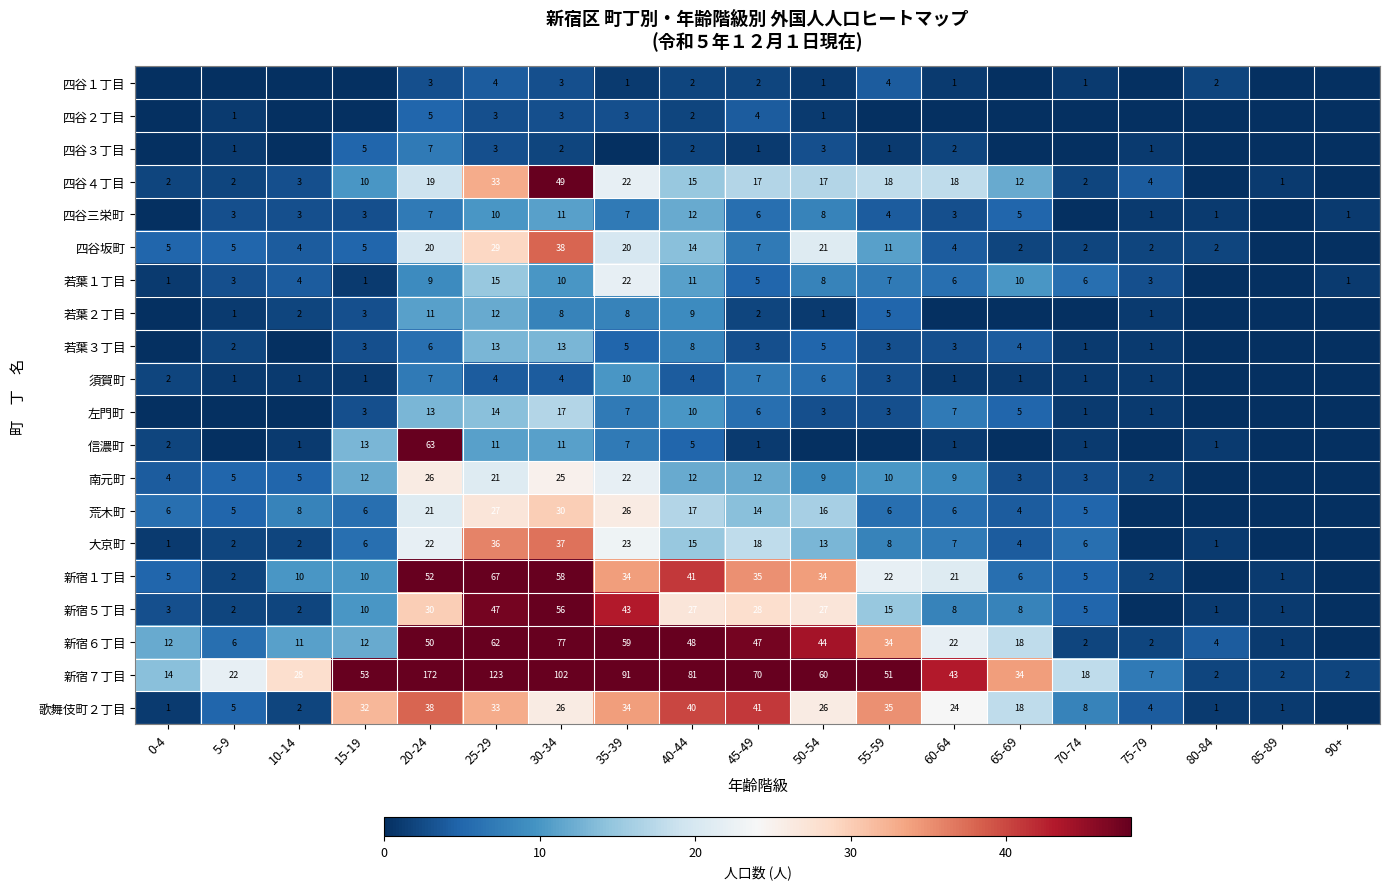

What is the sum of all 新宿７丁目 values?

975